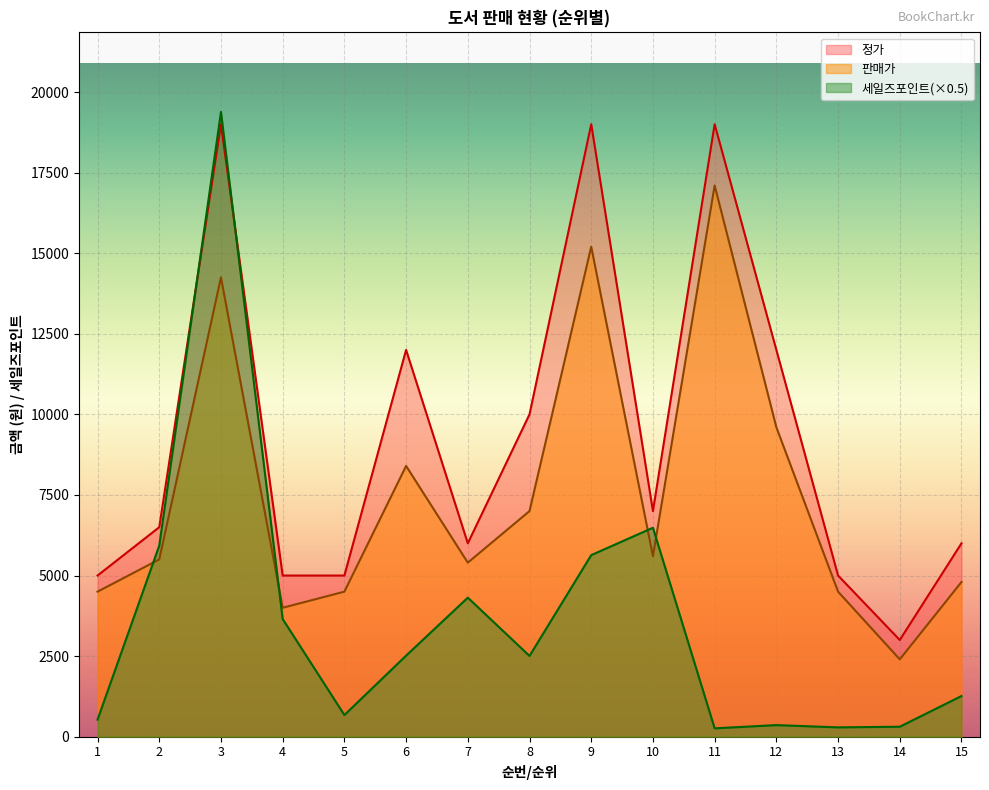

What is the difference between the highest and lowest values at 12?

11640.0